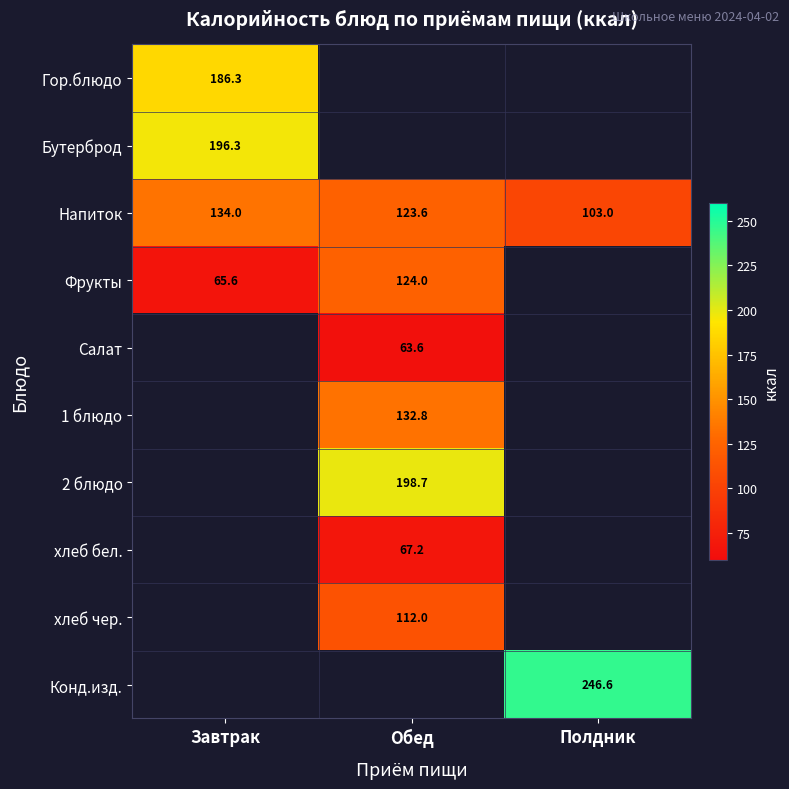

How many categories are shown in the chart?

3